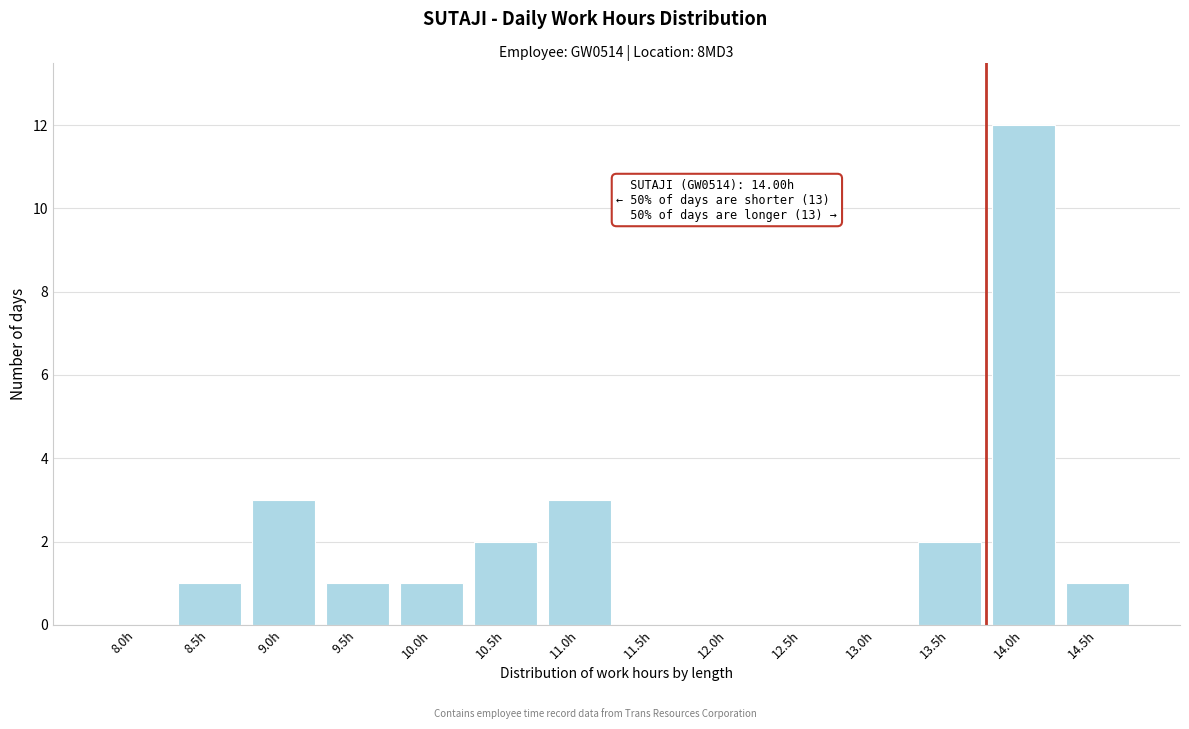

Reading left to right, transcribe all the data shown in this chart.

8.0h=0	8.5h=1	9.0h=3	9.5h=1	10.0h=1	10.5h=2	11.0h=3	11.5h=0	12.0h=0	12.5h=0	13.0h=0	13.5h=2	14.0h=12	14.5h=1